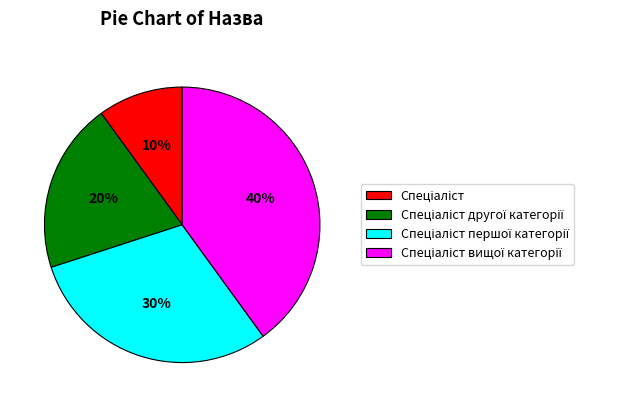

How many segments does this pie chart have?

4